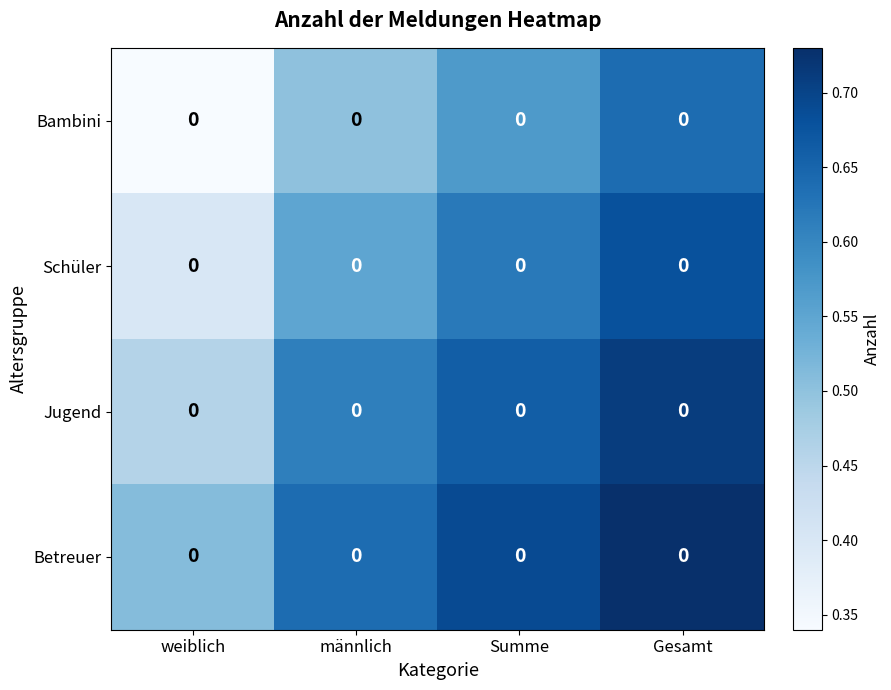

Reading left to right, transcribe all the data shown in this chart.

Bambini: weiblich=0.0	männlich=0.0	Summe=0.0	Gesamt=0.0
Schüler: weiblich=0.0	männlich=0.0	Summe=0.0	Gesamt=0.0
Jugend: weiblich=0.0	männlich=0.0	Summe=0.0	Gesamt=0.0
Betreuer: weiblich=0.0	männlich=0.0	Summe=0.0	Gesamt=0.0